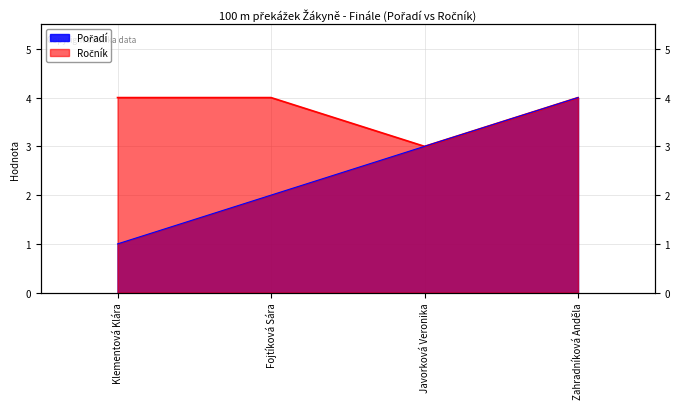

Does the chart have visible grid lines?

Yes